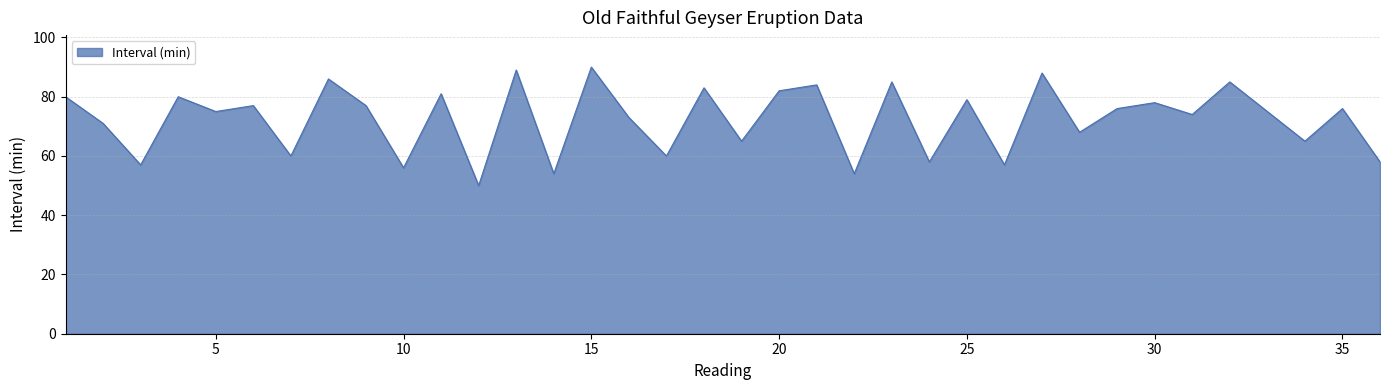

What is the greatest value displayed?

90